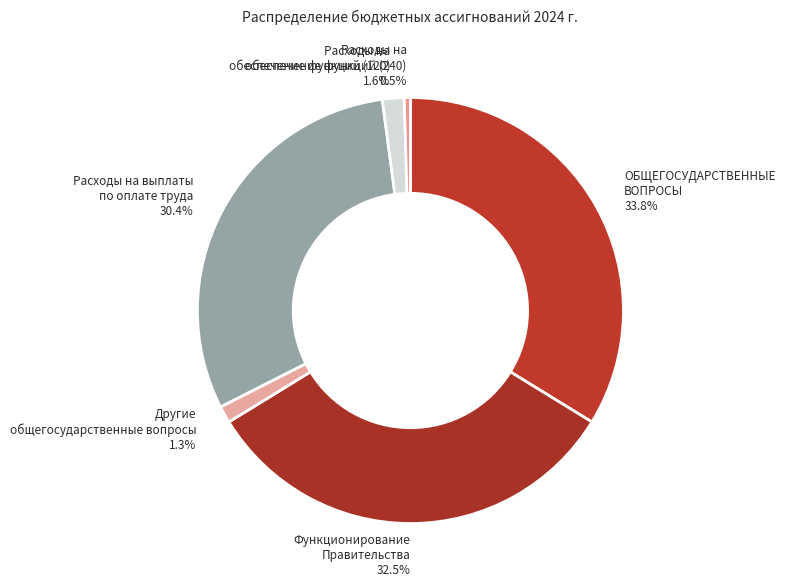

What percentage do Другие общегосударственные вопросы and ОБЩЕГОСУДАРСТВЕННЫЕ ВОПРОСЫ together represent?

35.1%